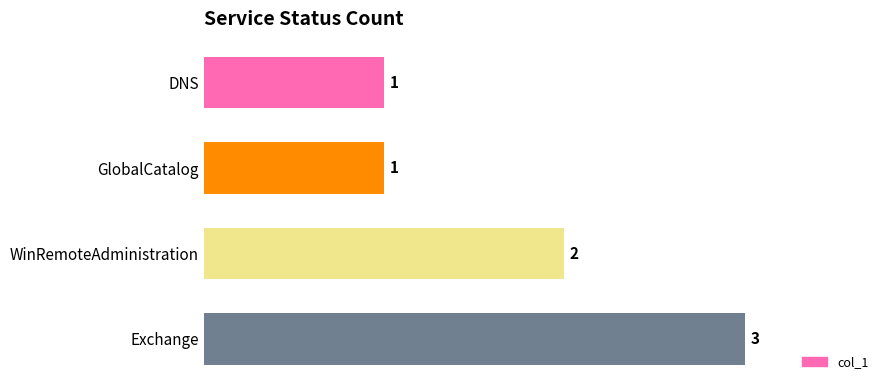

Does the chart contain any negative values?

No